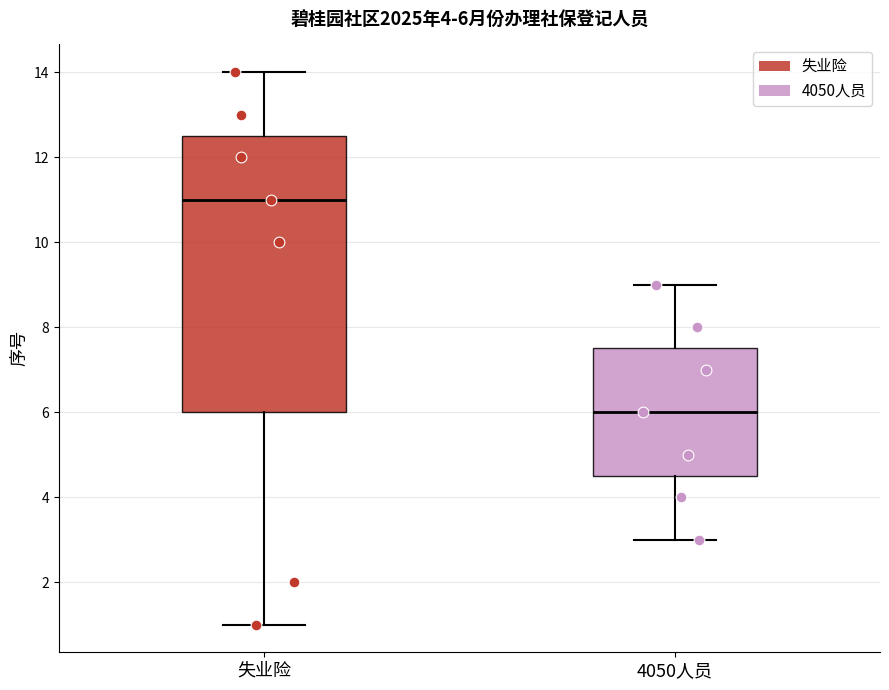

Which box has the highest median line?

失业险